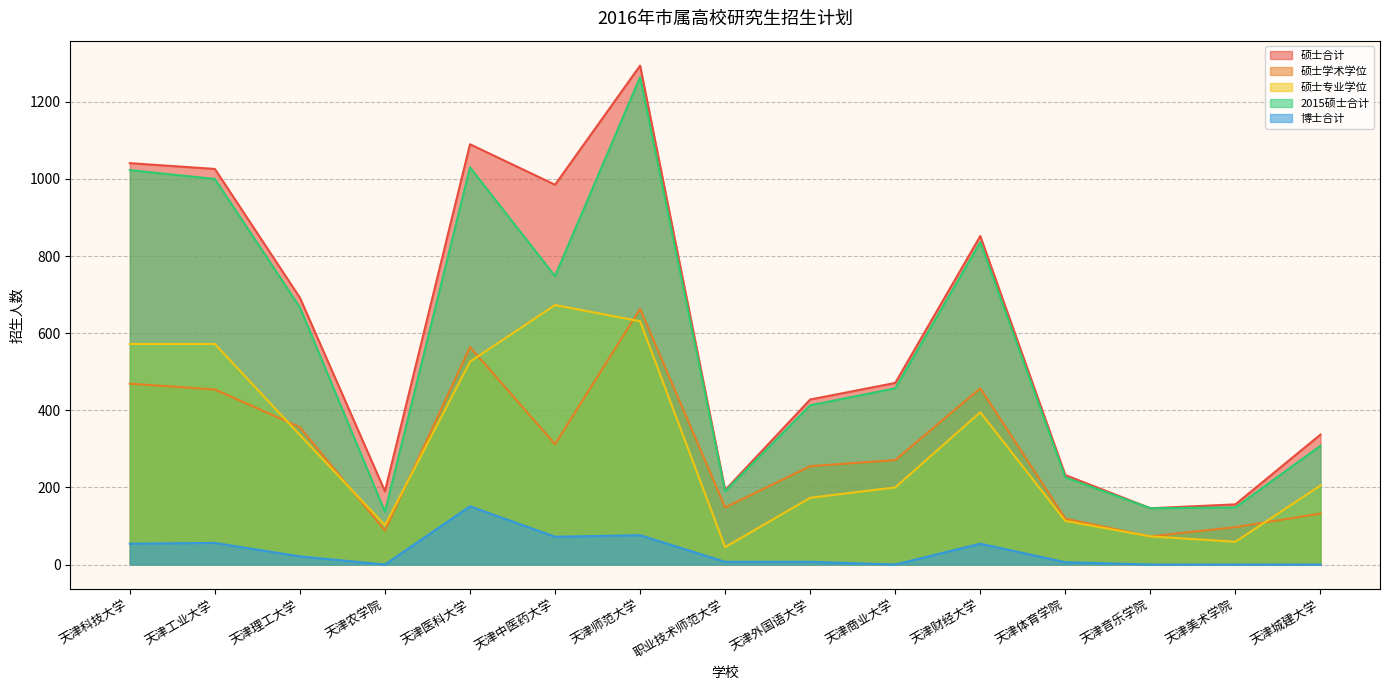

How many lines are shown in the chart?

5